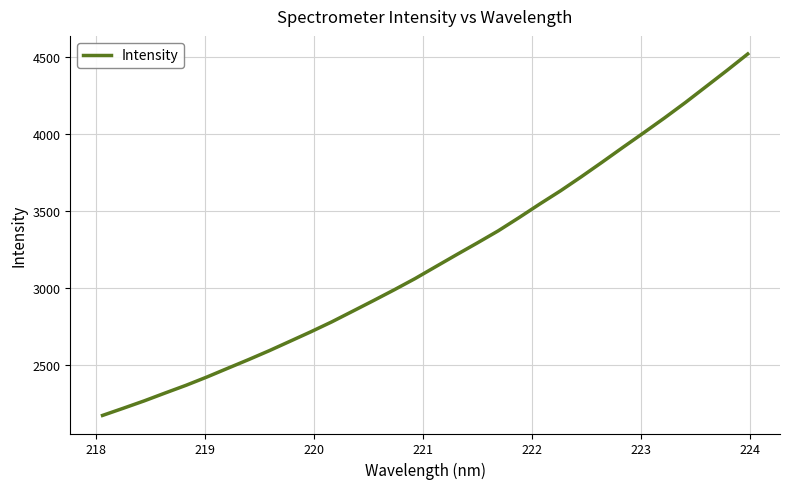

What is the difference between the maximum and minimum values?

2347.6